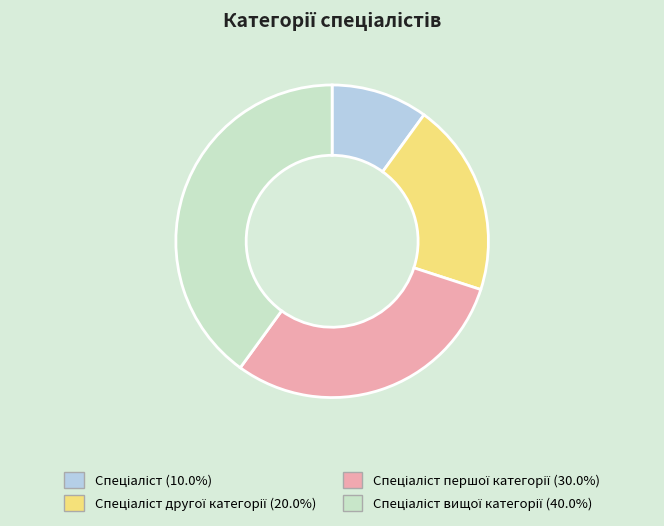

Is there any slice that represents more than half of the pie?

No